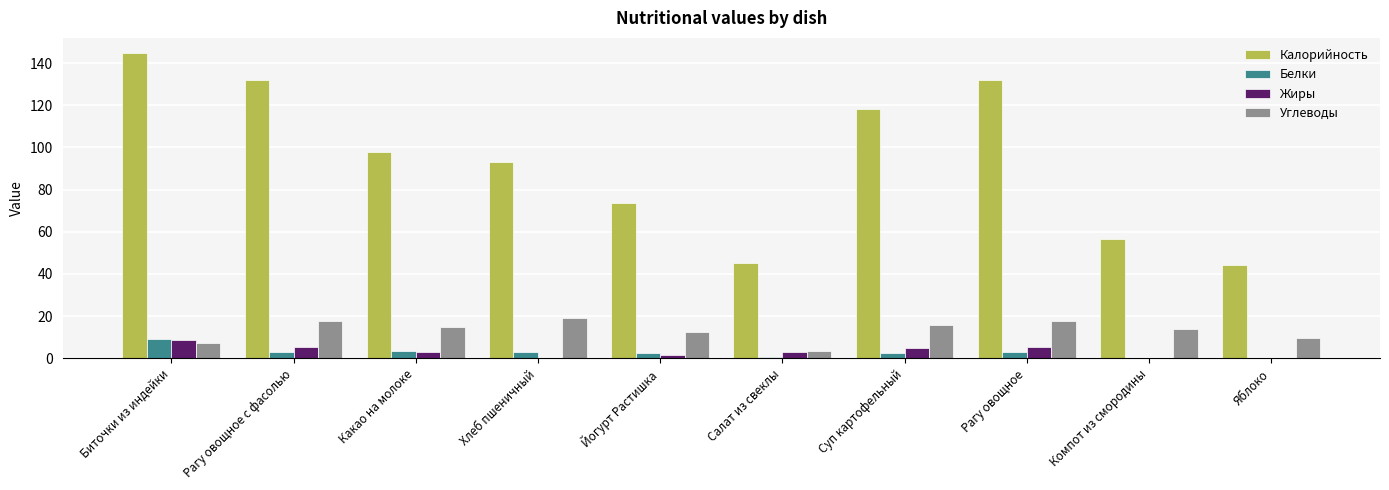

Which label corresponds to the largest value in the chart?

Биточки из индейки